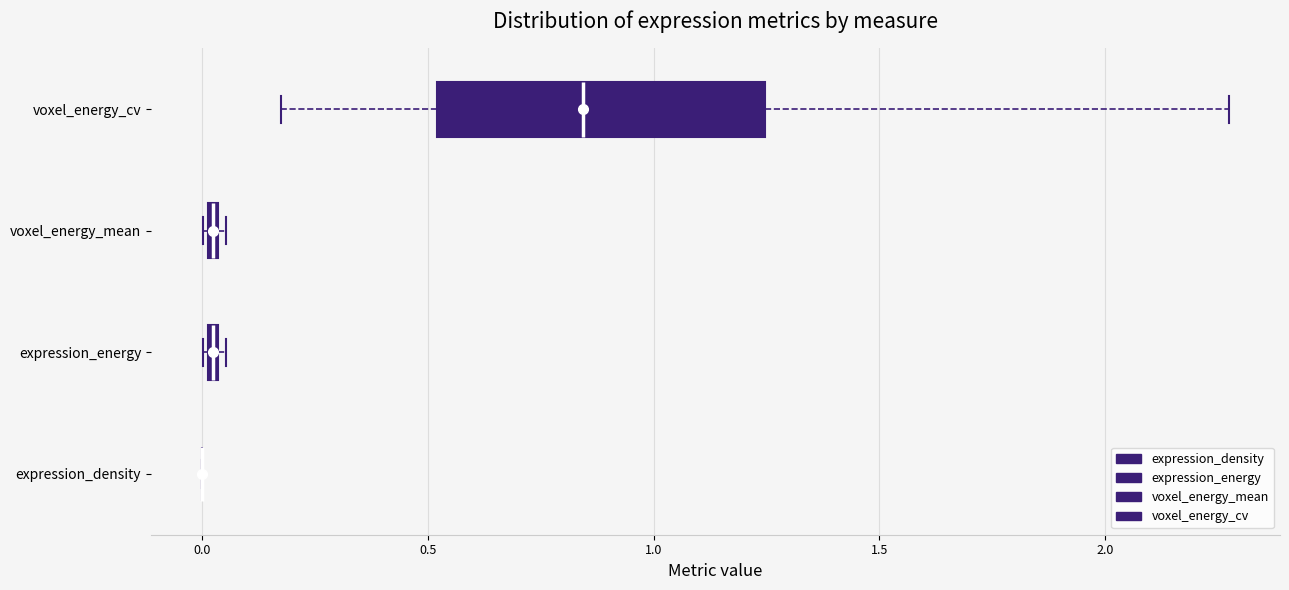

Comparing the boxes themselves (not the whiskers), which one is the widest?

voxel_energy_cv